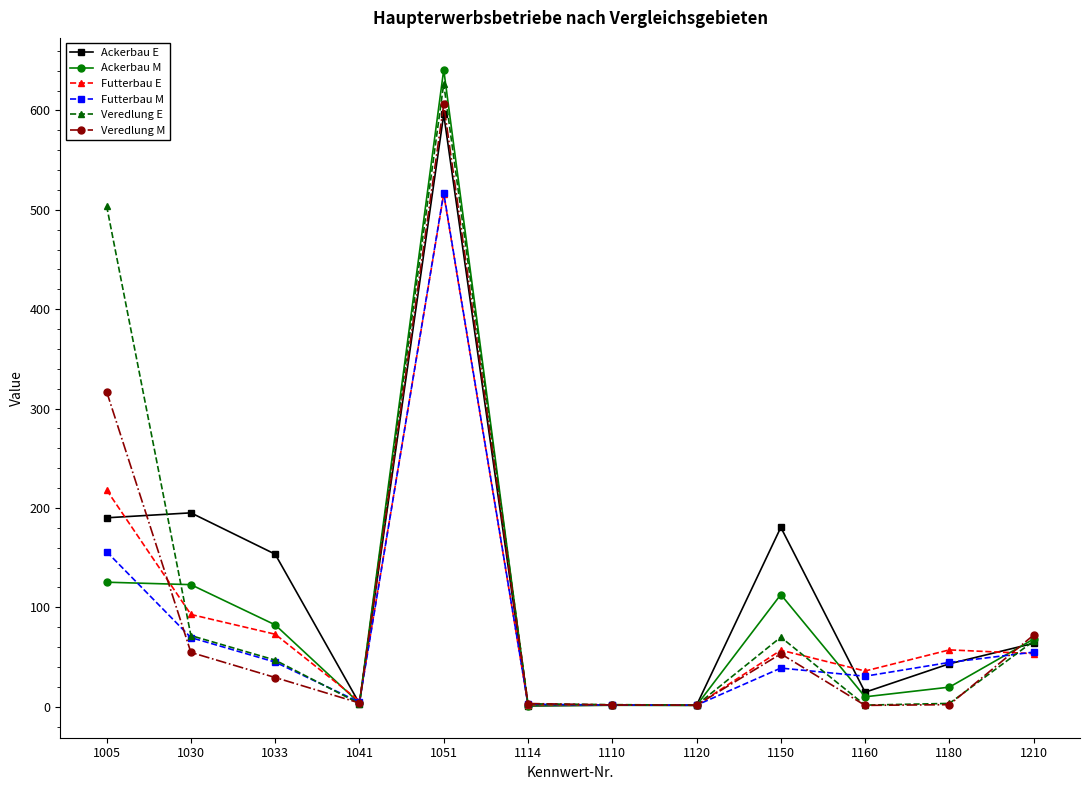

Is this an area chart (filled region under the line)?

No